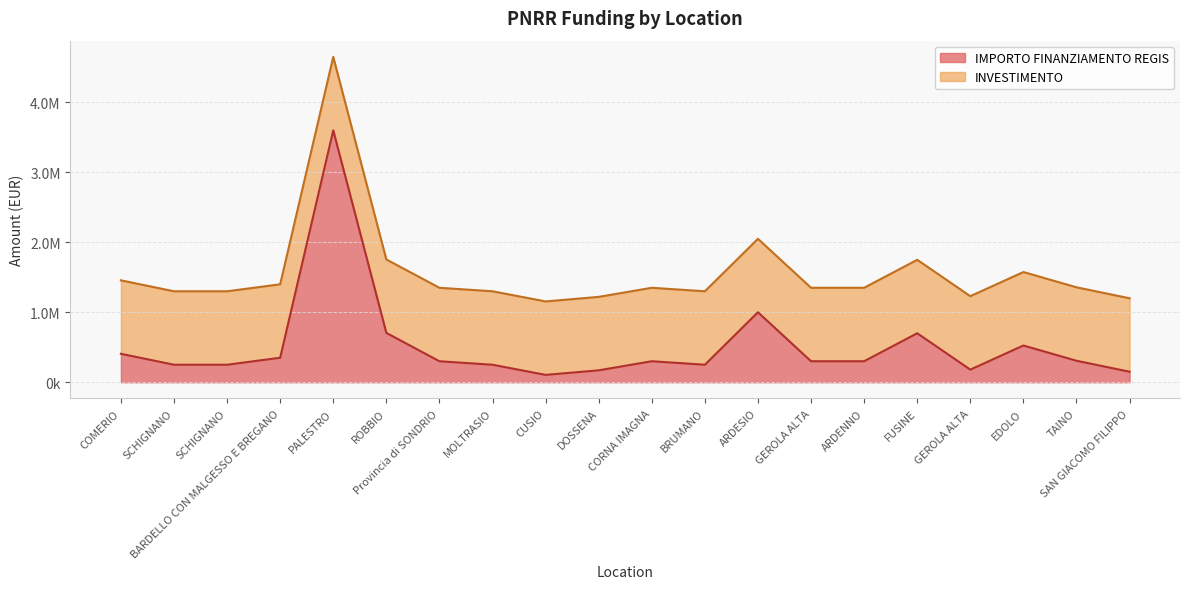

Rank the categories by value from highest to lowest.

PALESTRO, ARDESIO, ROBBIO, FUSINE, EDOLO, COMERIO, BARDELLO CON MALGESSO E BREGANO, TAINO, Provincia di SONDRIO, CORNA IMAGNA, GEROLA ALTA, ARDENNO, SCHIGNANO, SCHIGNANO, MOLTRASIO, BRUMANO, GEROLA ALTA, DOSSENA, SAN GIACOMO FILIPPO, CUSIO